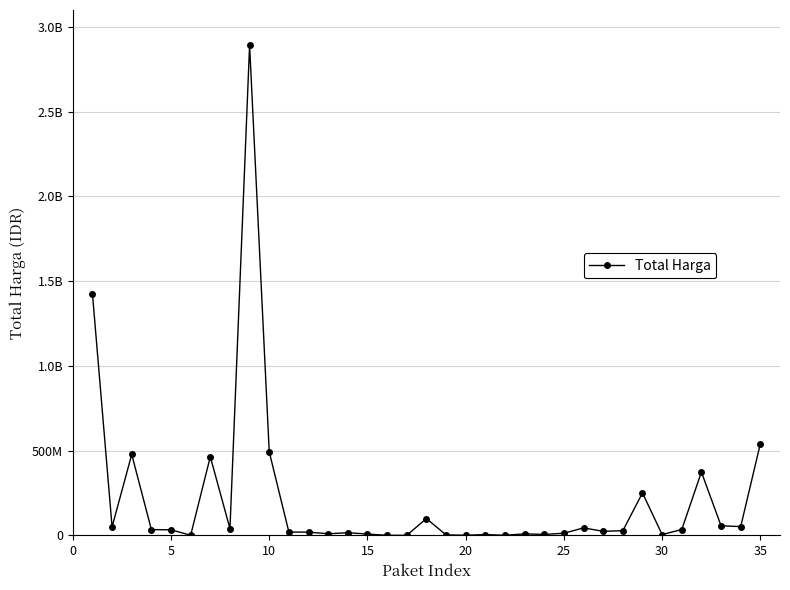

What is the value of the 35th point from the left?

541071000